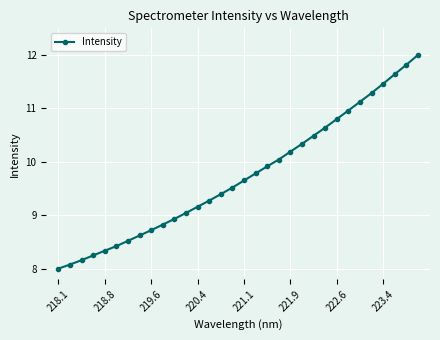

True or false: the data has more than 2 interior local peaks.

False